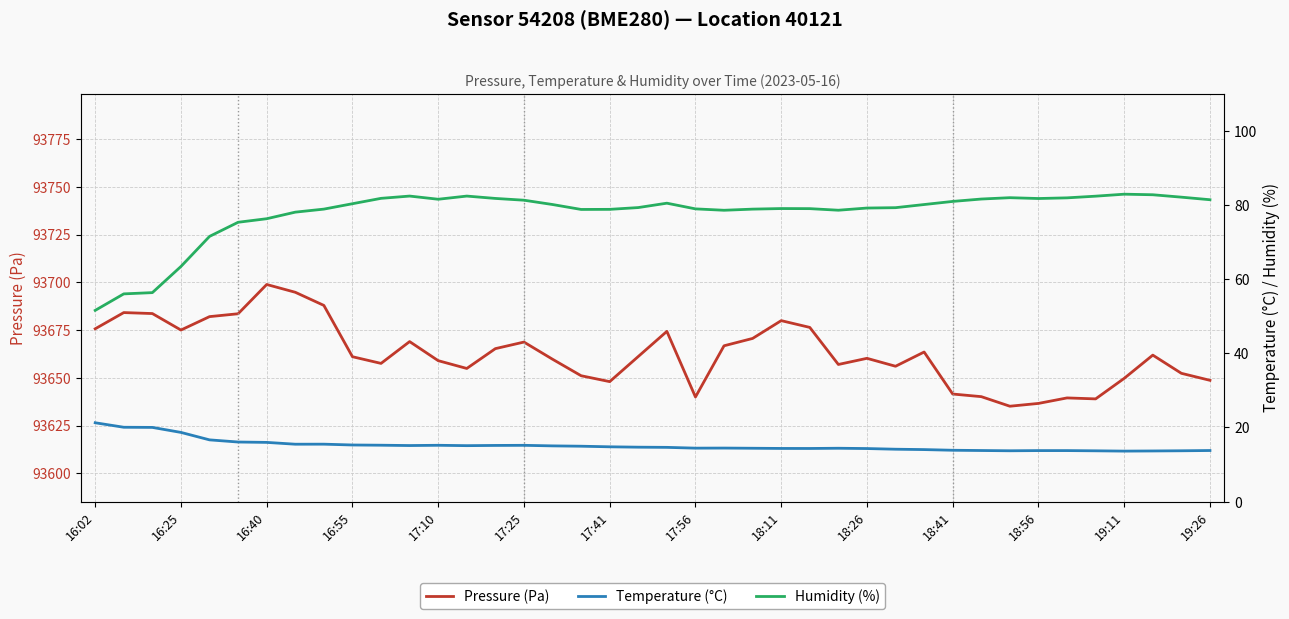

Is it true that Pressure (Pa) equals 93641.5 at 18:41?

True